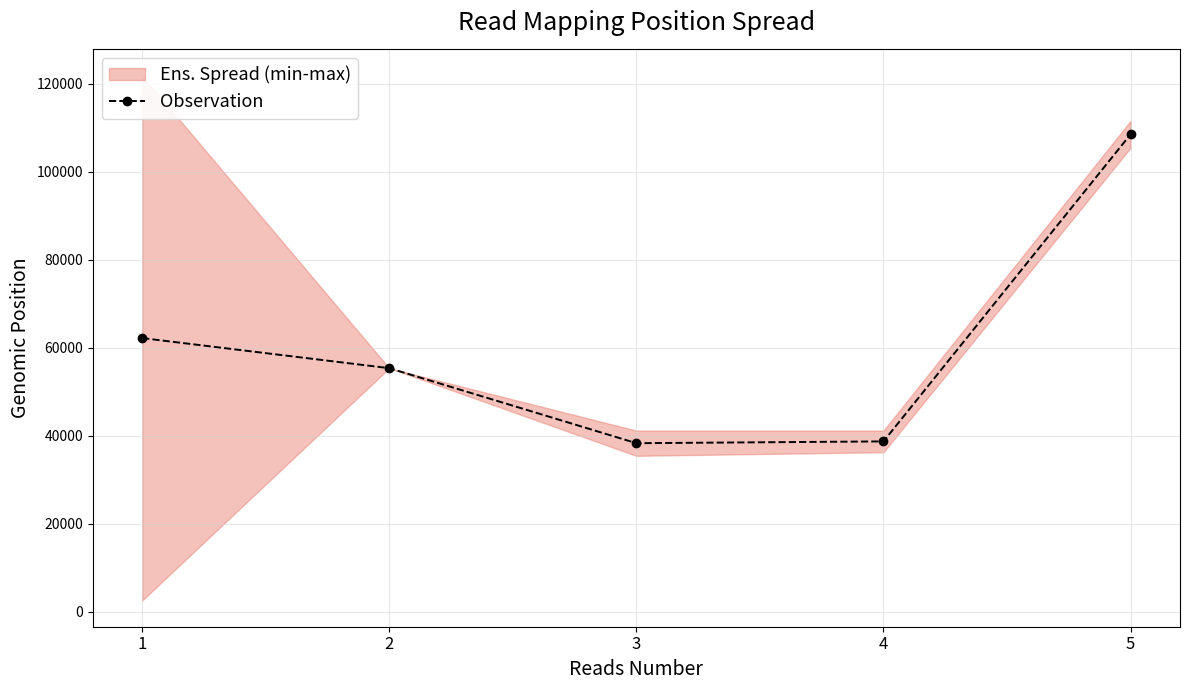

The value at 5 is 59143. True or false?

False